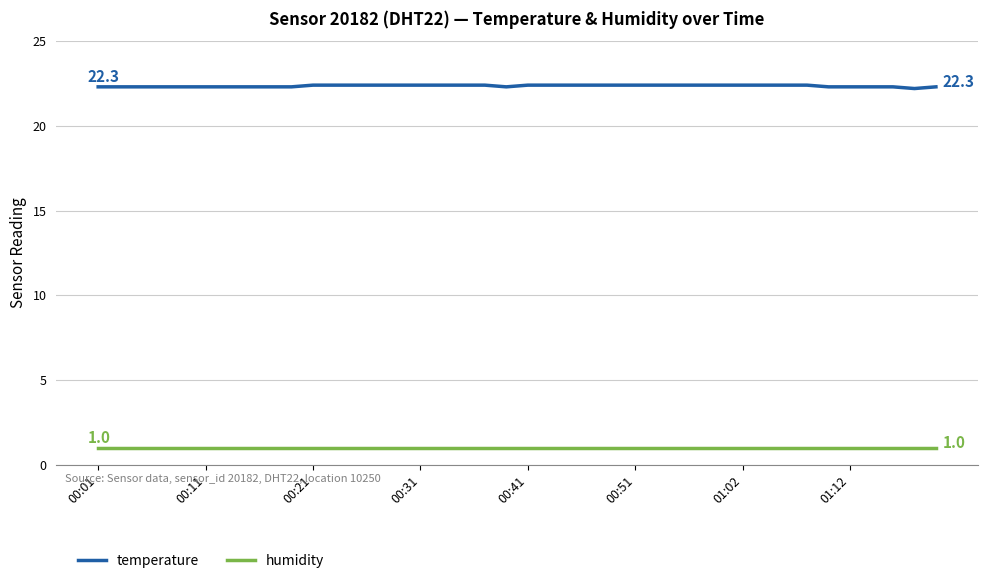

True or false: temperature and humidity intersect in this chart.

False